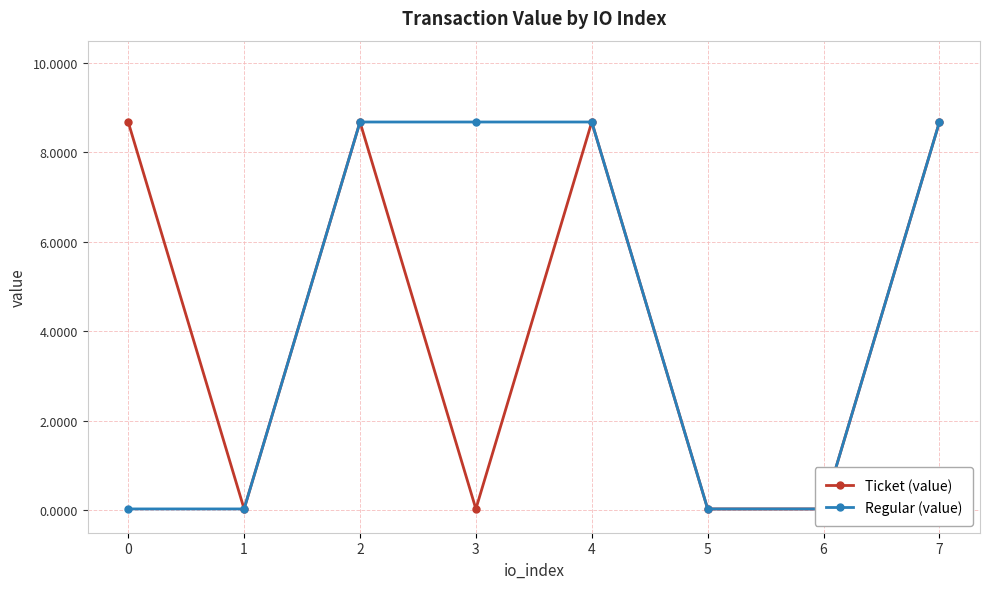

What is the value of the Regular (value) point at the 4th from the left?

8.7